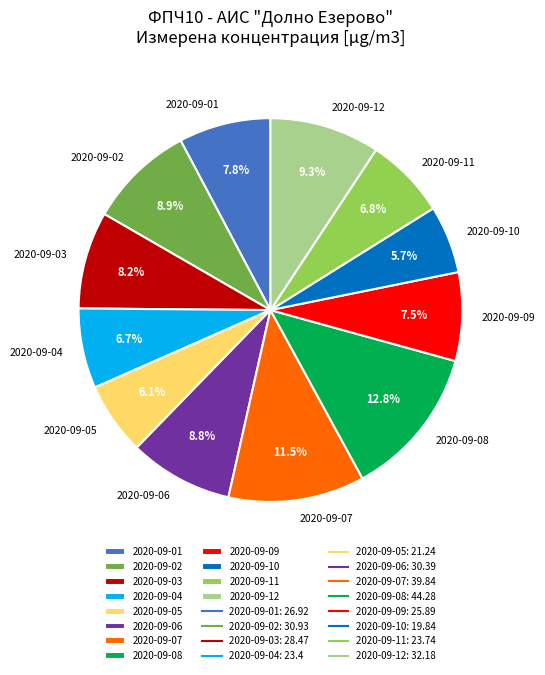

Combined, do 2020-09-09 and 2020-09-05 account for over 50%?

No